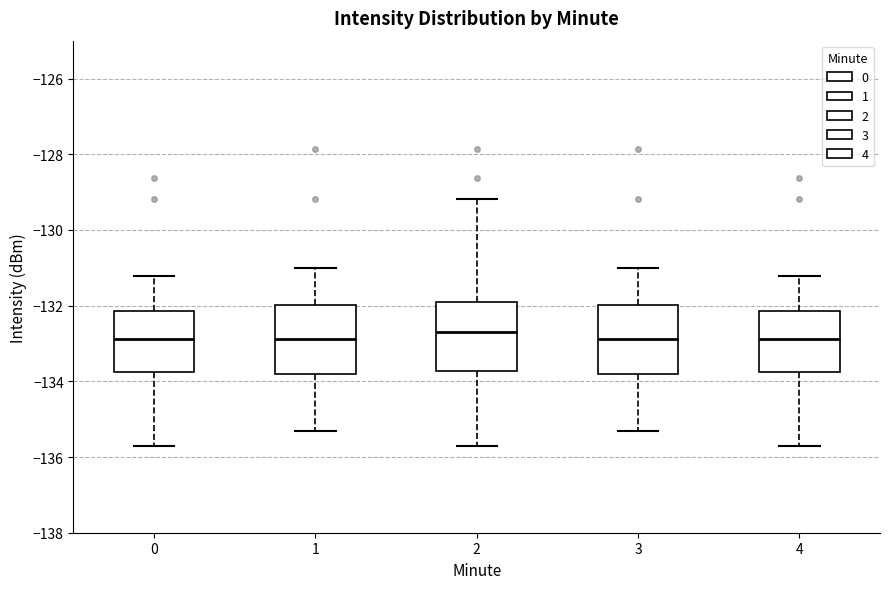

Reading left to right, read every box against the y-axis: the position of its median line, the range the box covers, and the ends of its whiskers. The values are not printed on the chart, so give them approximately, as read against the axis.

0: median -132.8, box -133.8 to -132.2, whiskers -135.8 to -131.2
1: median -132.8, box -133.8 to -132.0, whiskers -135.4 to -131.0
2: median -132.6, box -133.8 to -132.0, whiskers -135.8 to -129.2
3: median -132.8, box -133.8 to -132.0, whiskers -135.4 to -131.0
4: median -132.8, box -133.8 to -132.2, whiskers -135.8 to -131.2